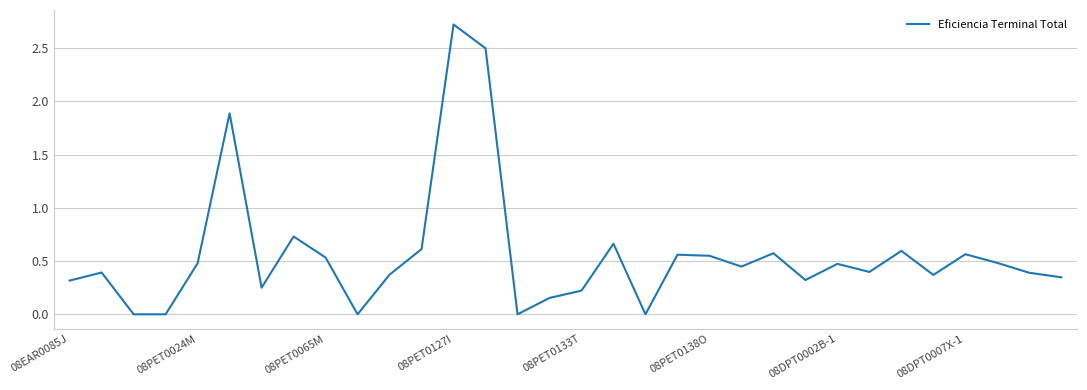

What is the greatest value displayed?

2.7